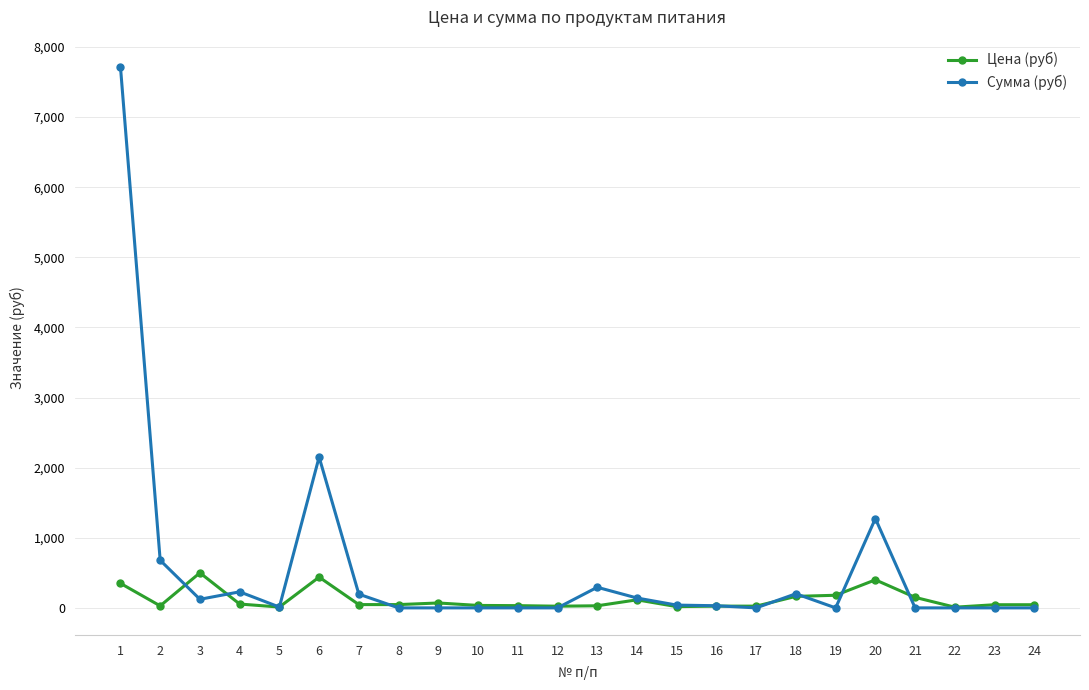

What is the greatest value displayed?

7717.5